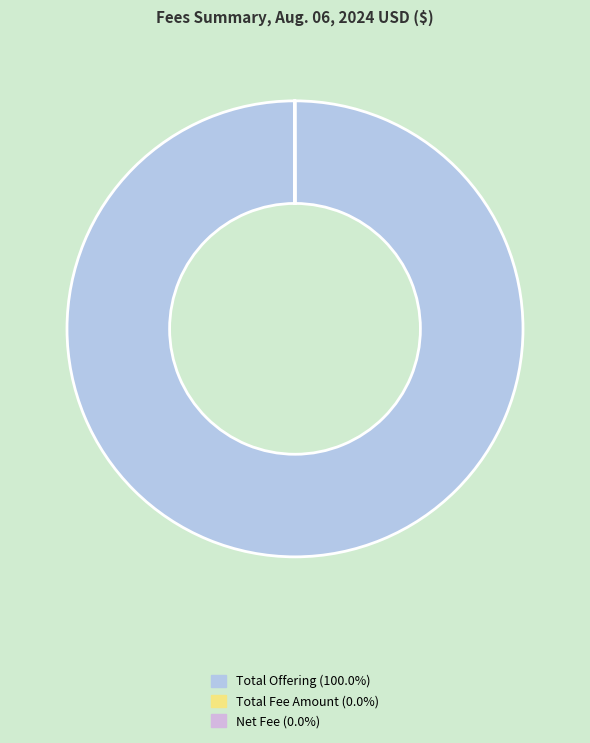

What portion of the pie excludes Net Fee?

100.0%